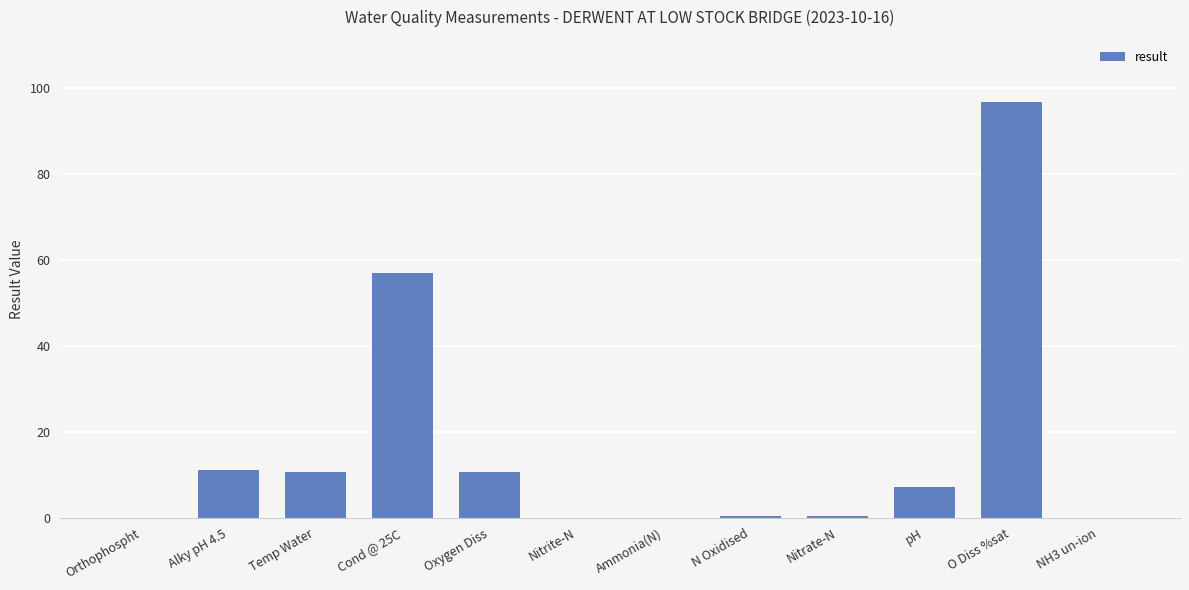

What is the maximum value shown in the chart?

96.7